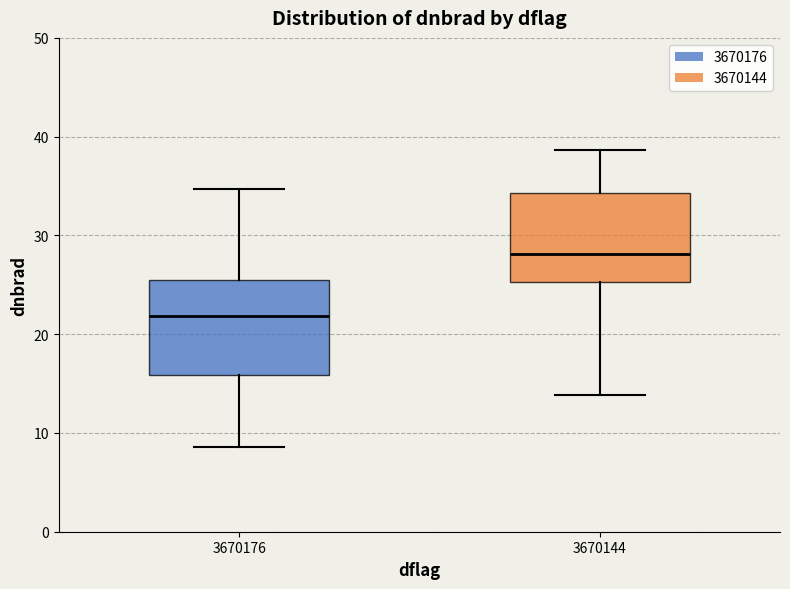

Where does the median line of the box at x = 3670144 sit on the y-axis? The values are not printed on the chart, so give them approximately, as read against the axis.

28